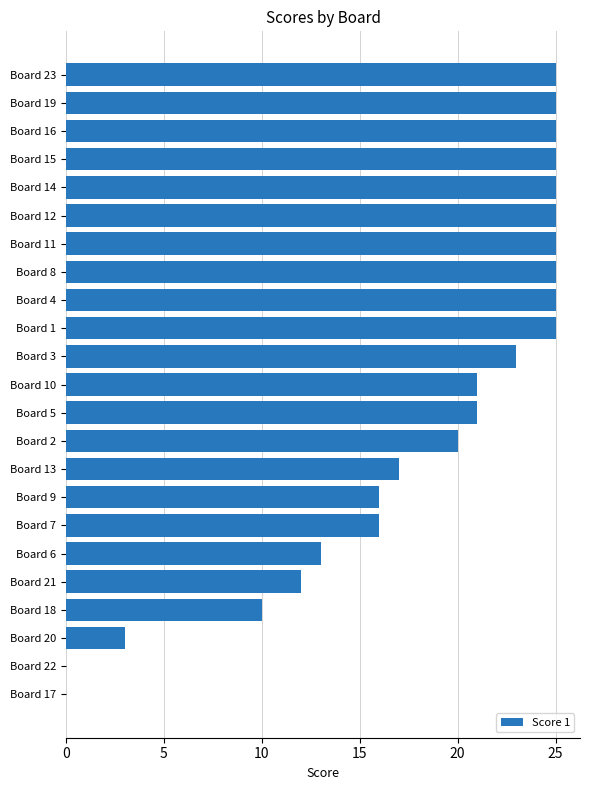

What is the sum of all values?

422